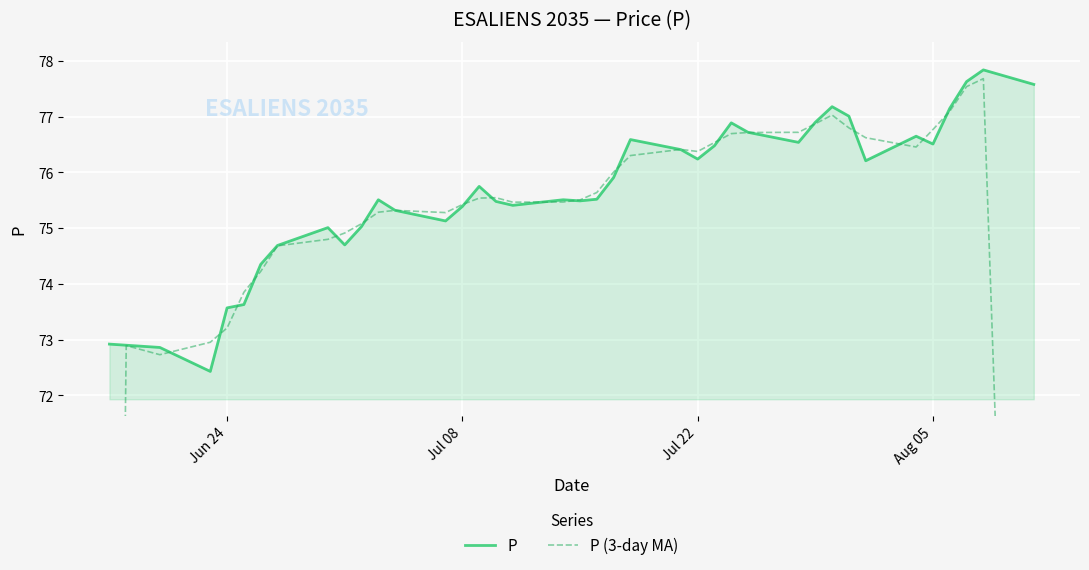

List the series in order of their peak value, lowest first.

P (3-day MA), P